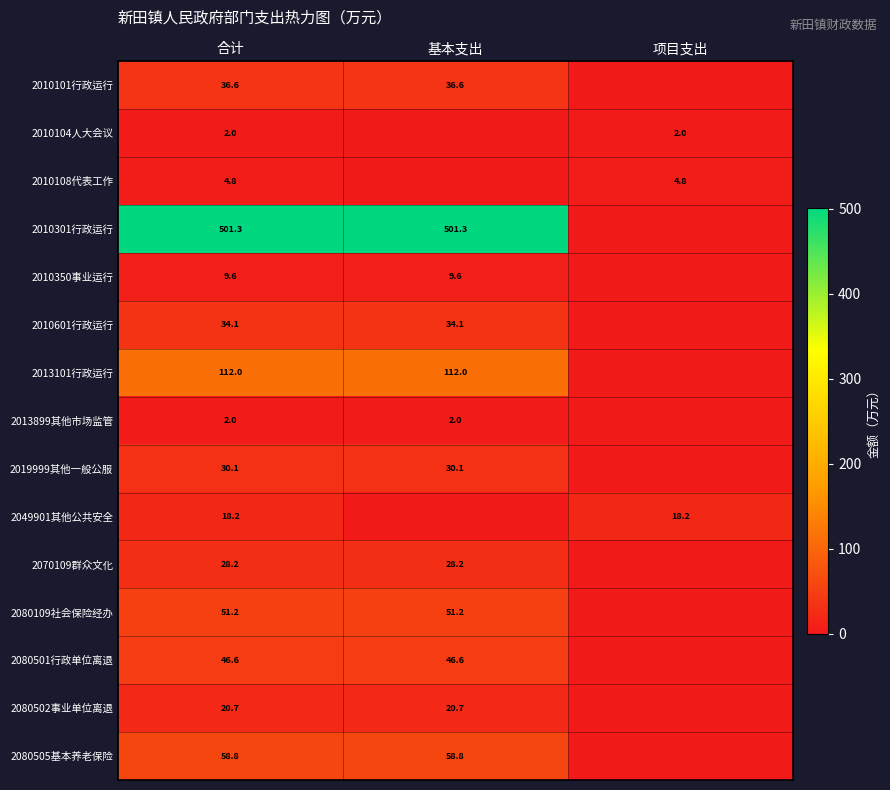

The 2013899其他市场监管 series shows 0.6 at 基本支出. True or false?

False